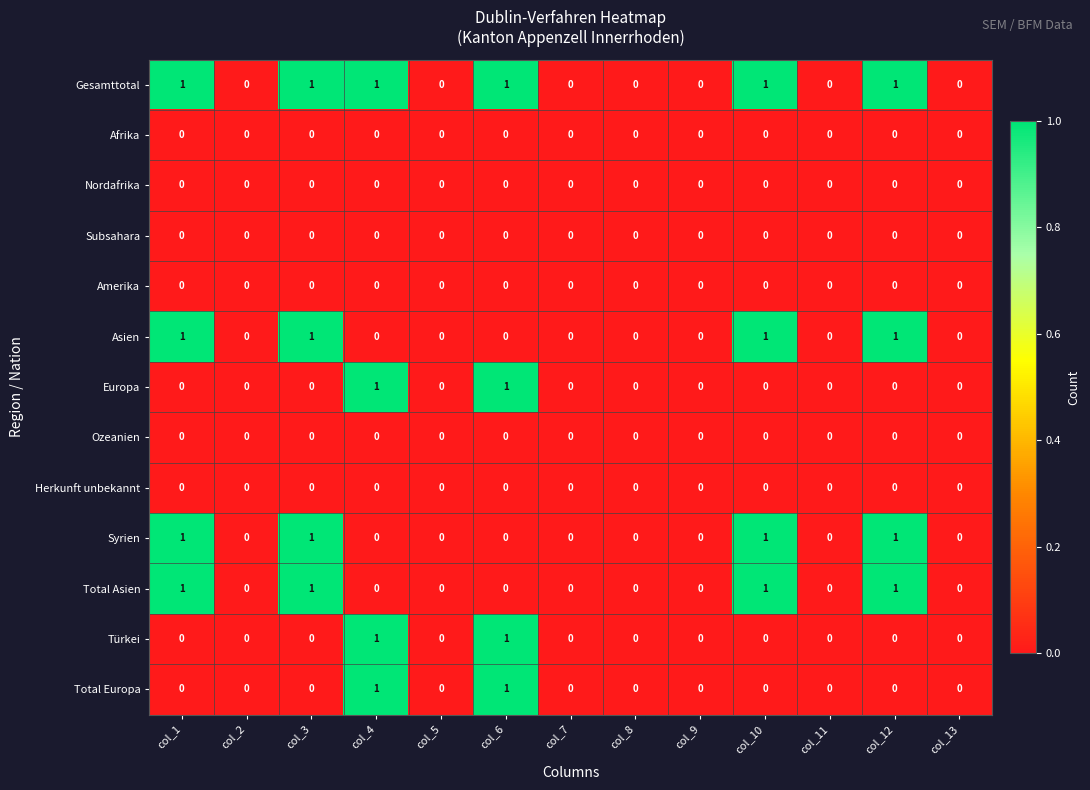

Which series has the largest total across all categories?

Gesamttotal